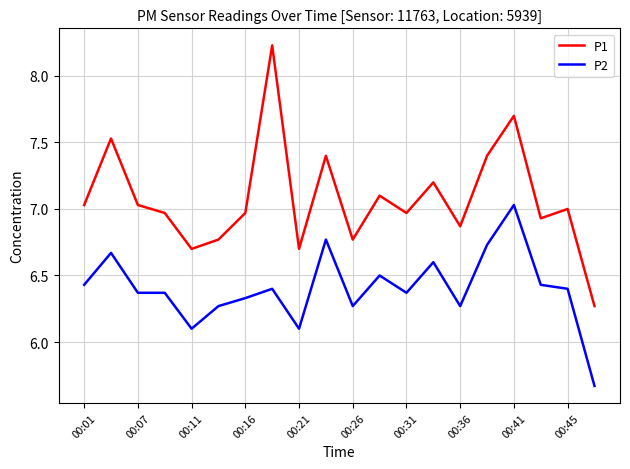

What are all the series names shown in the legend?

P1, P2